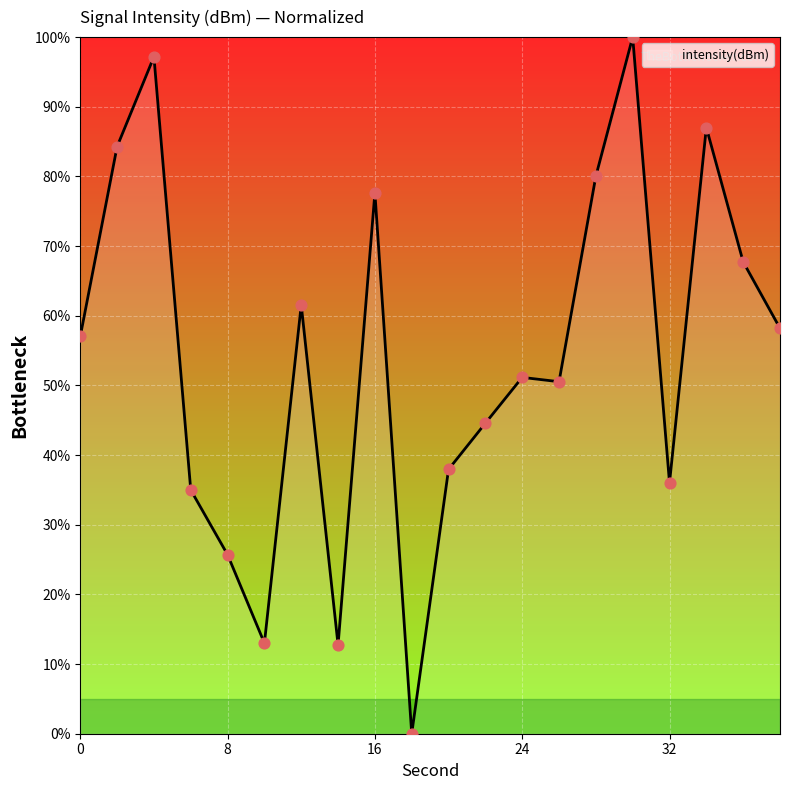

What is the maximum value shown in the chart?

100.0